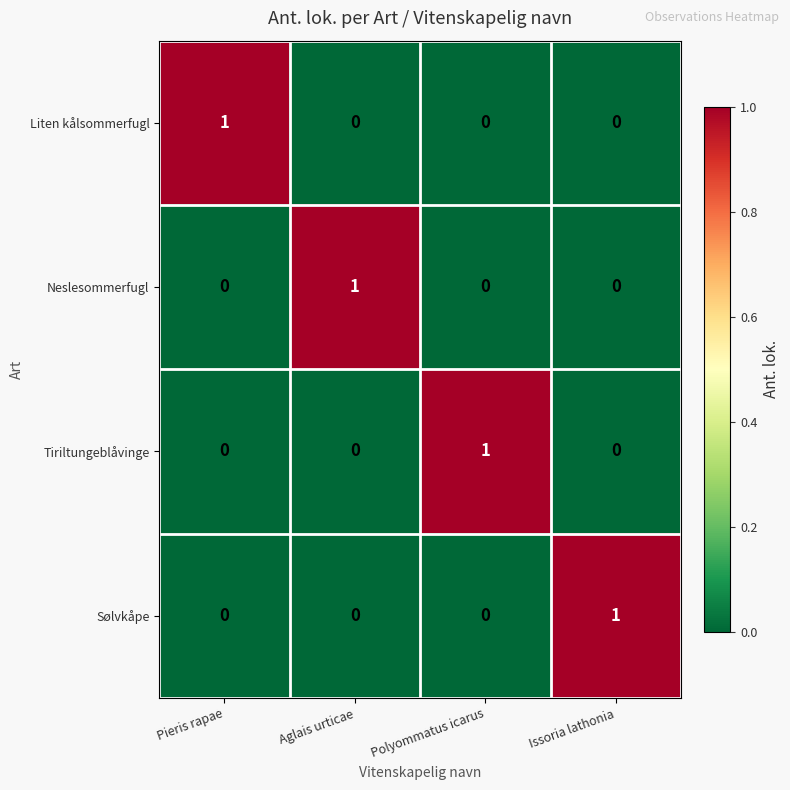

The value of Neslesommerfugl at Issoria lathonia is 0. True or false?

True